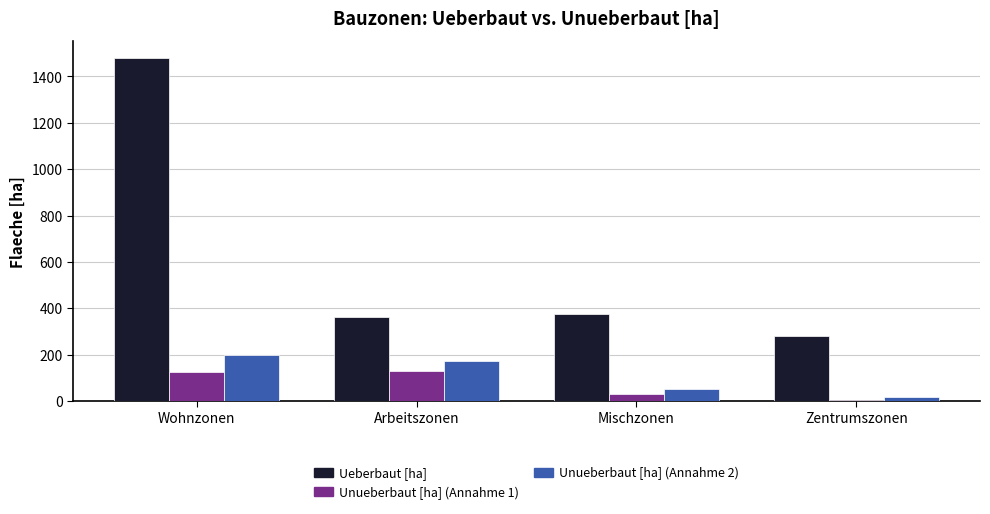

What is the sum of all Unueberbaut [ha] (Annahme 1) values?

289.5